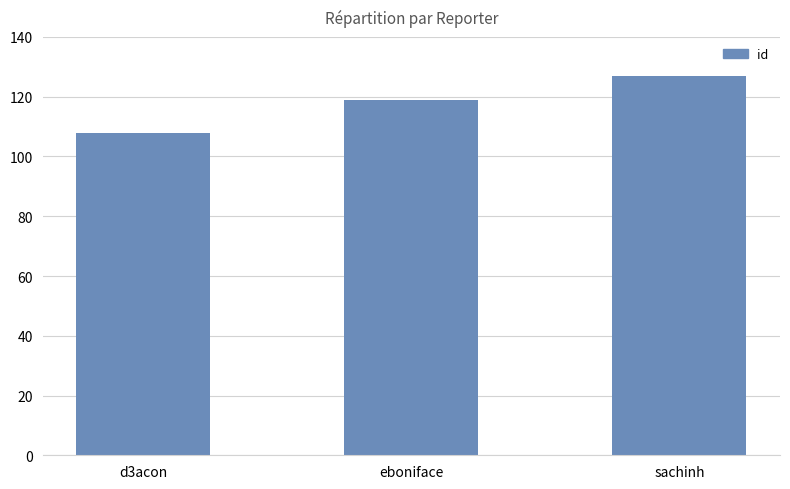

What is the difference between the maximum and second lowest values?

8